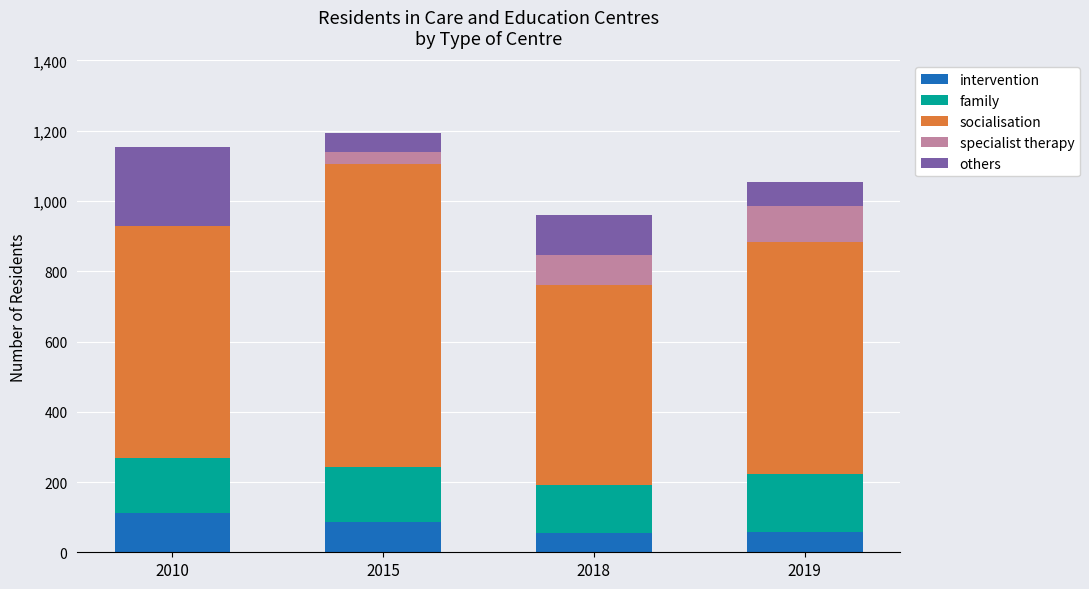

What is the highest value of the intervention series?

112